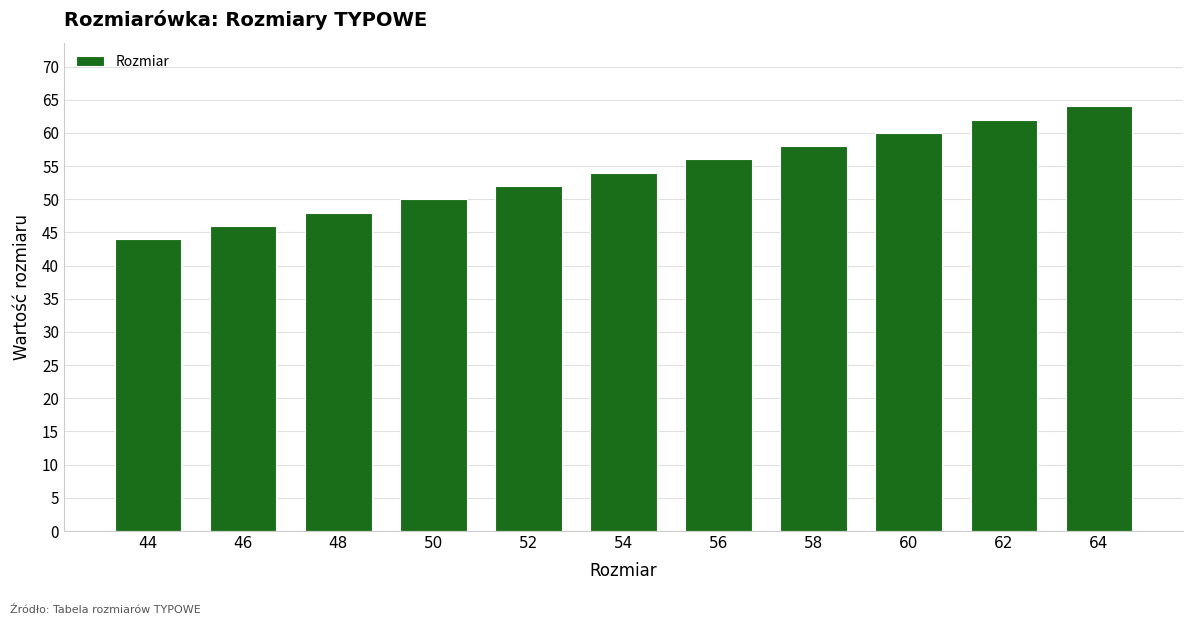

What is the sum of the values at 60 and 54?

114